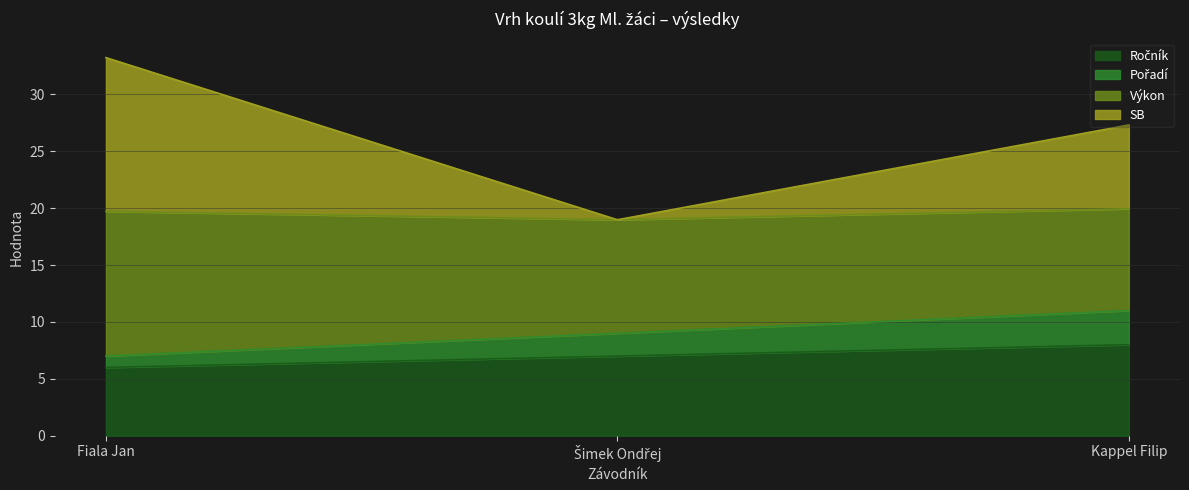

What is the lowest value of the Ročník series?

6.0